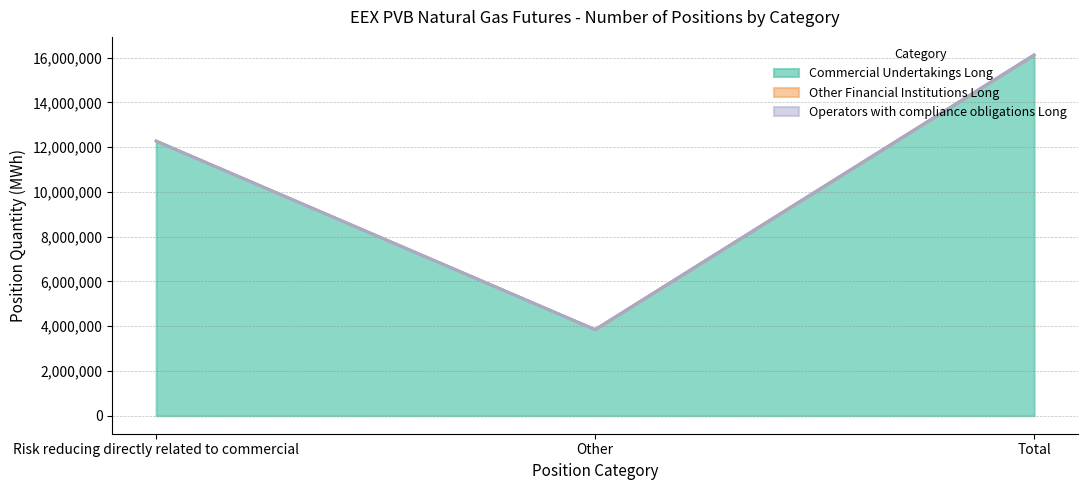

Rank the categories by Commercial Undertakings Long value from lowest to highest.

Other, Risk reducing directly related to commercial, Total